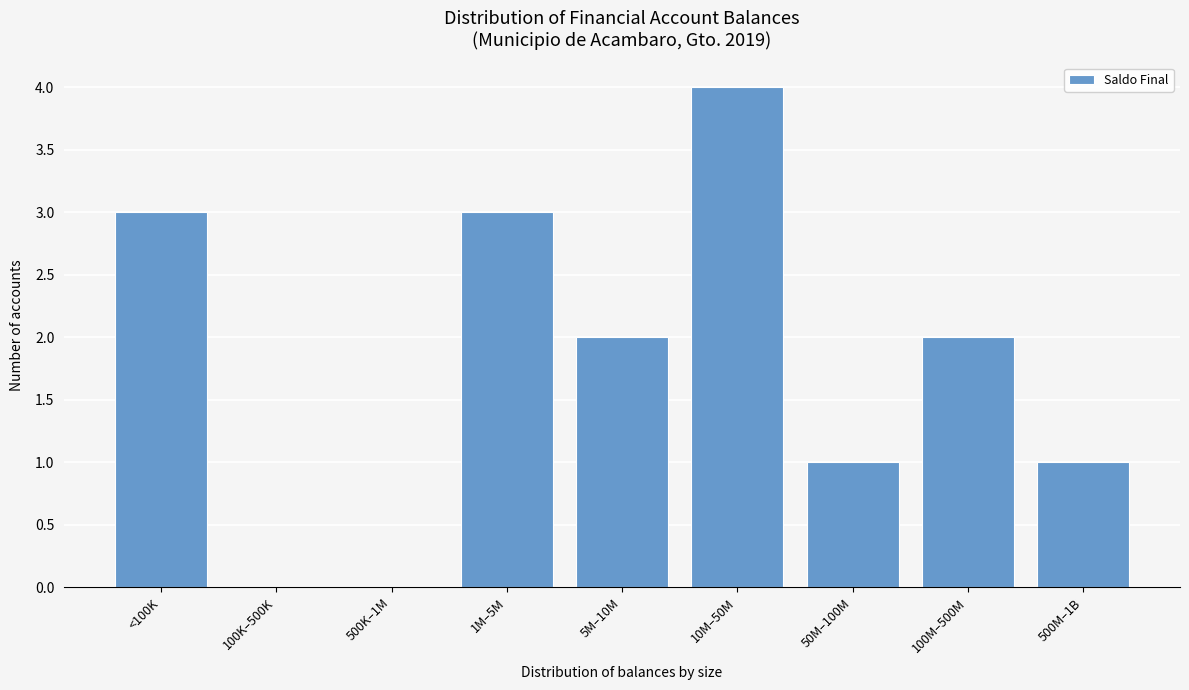

Reading left to right, list all the values displayed in this chart.

<100K=3	100K–500K=0	500K–1M=0	1M–5M=3	5M–10M=2	10M–50M=4	50M–100M=1	100M–500M=2	500M–1B=1